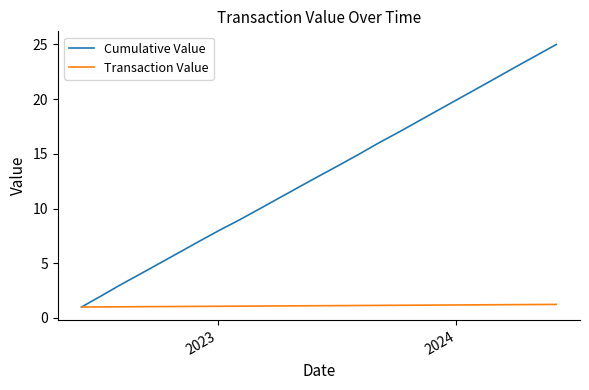

What is the minimum value for Transaction Value?

1.0